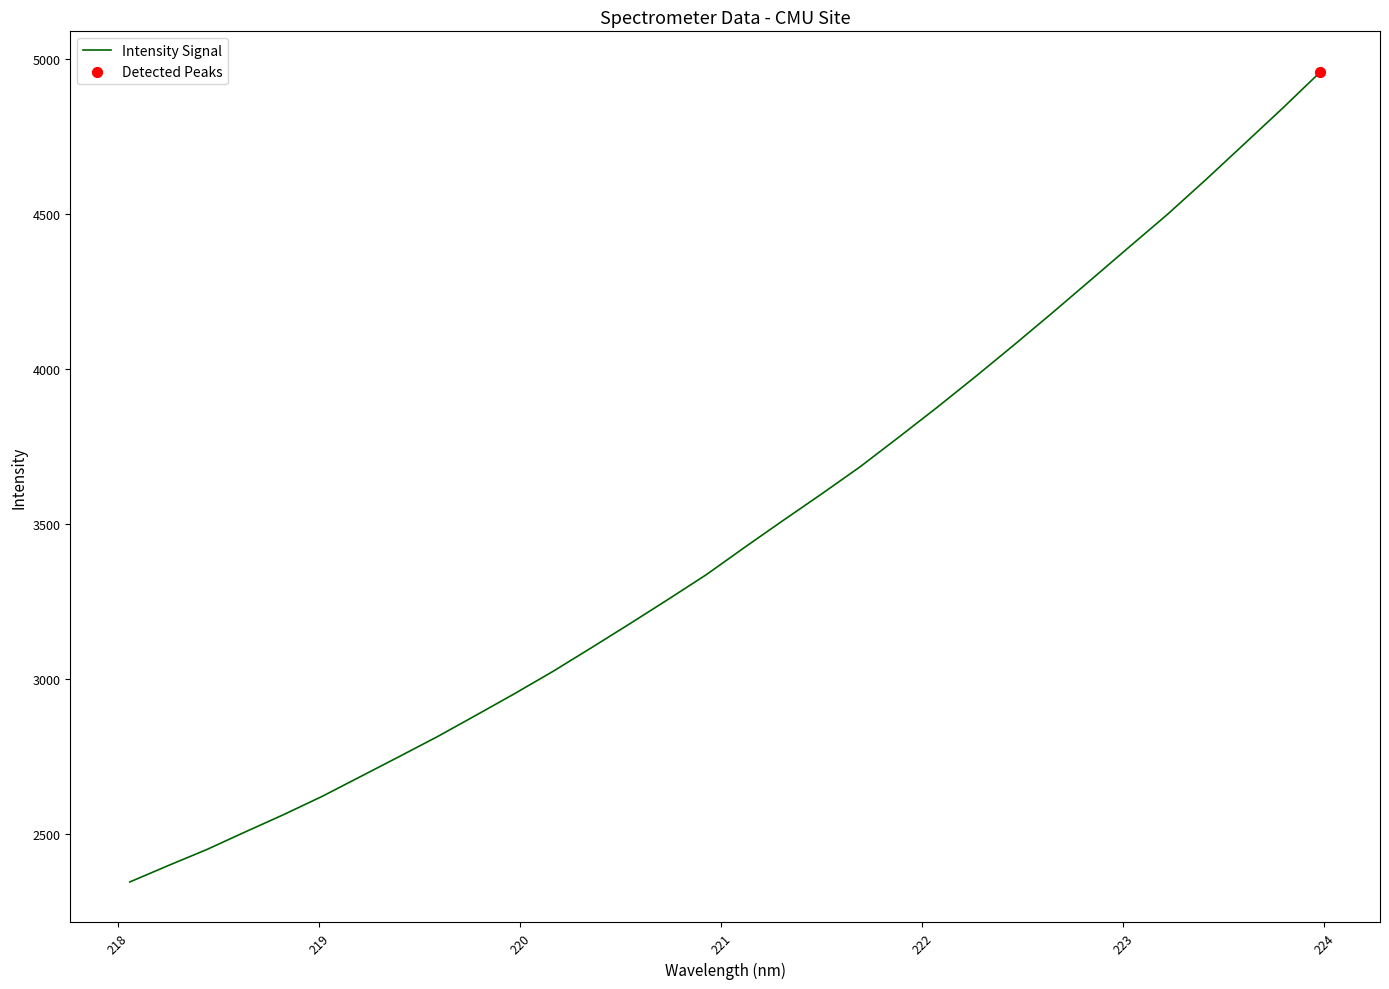

What is the maximum value shown in the chart?

4959.7